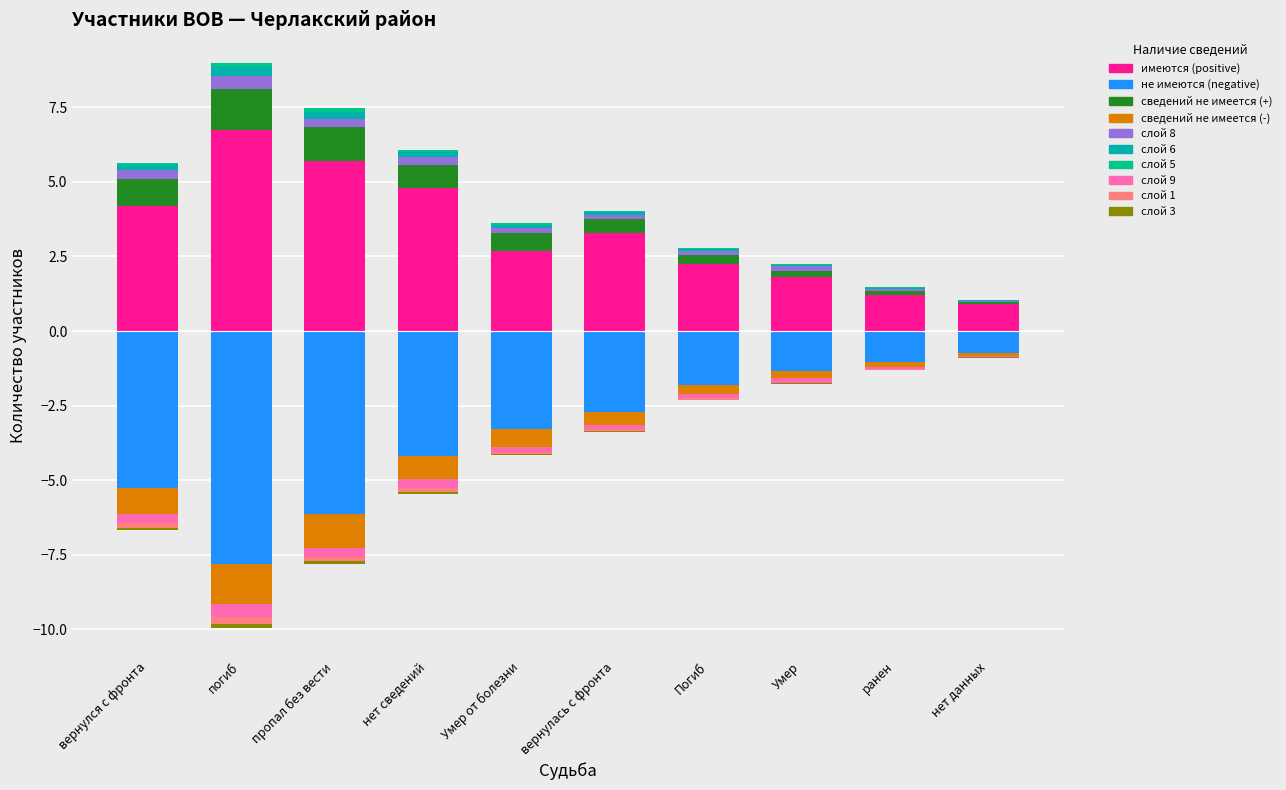

At which category is the sum across all series the highest?

нет сведений